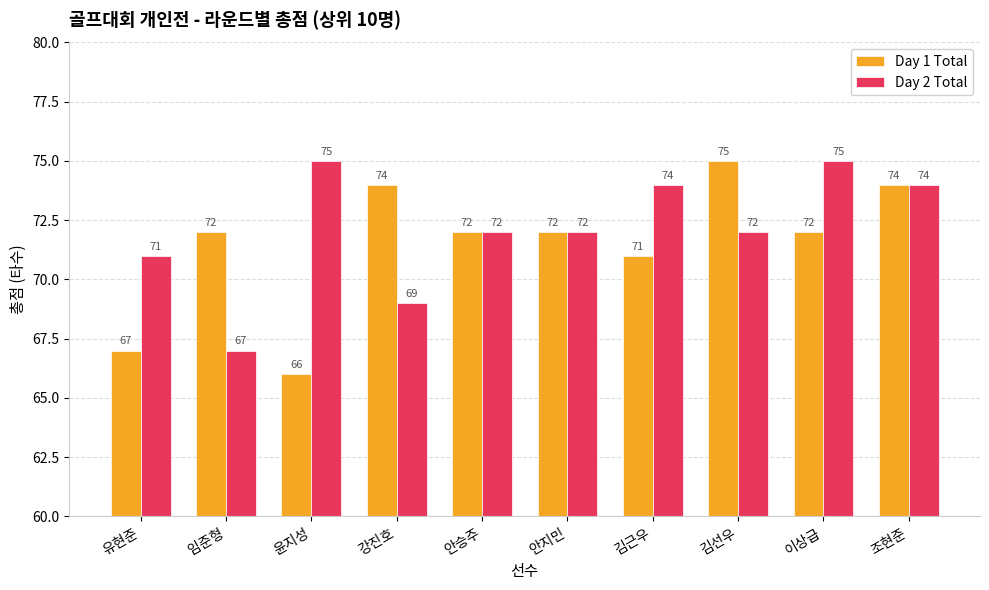

What is the total value across all series at 김선우?

147